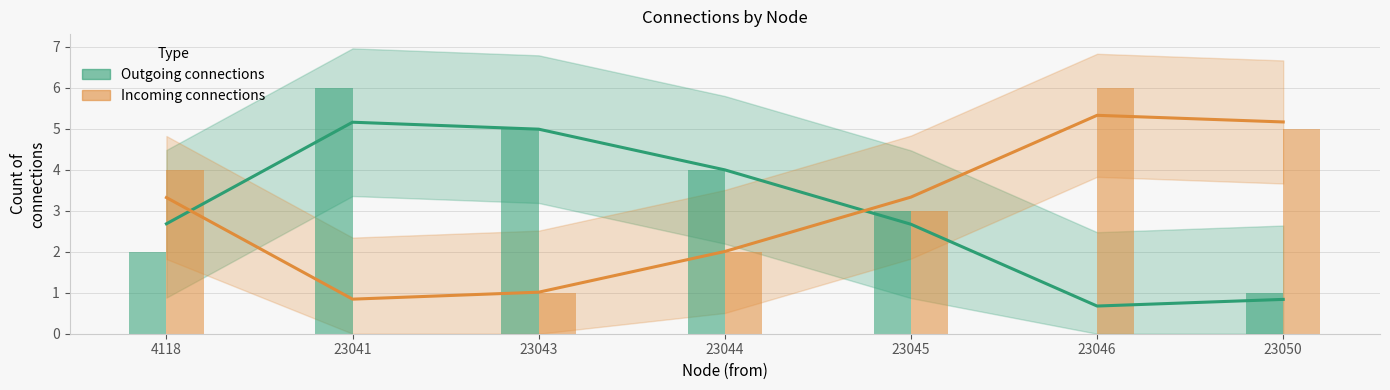

Which series has the largest range (max minus min)?

Outgoing connections